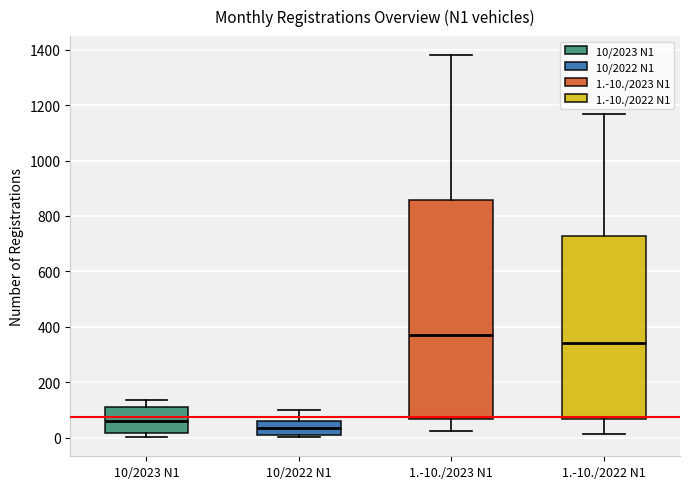

Which box's median line is the highest?

1.-10./2023 N1